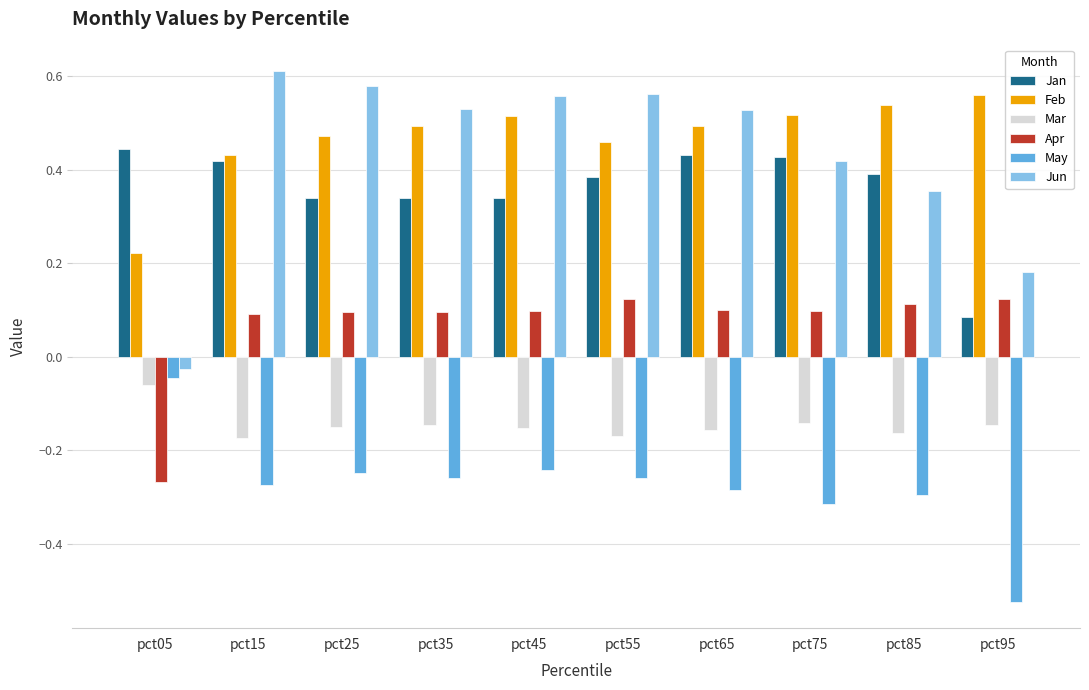

Does the chart contain stacked bars?

No